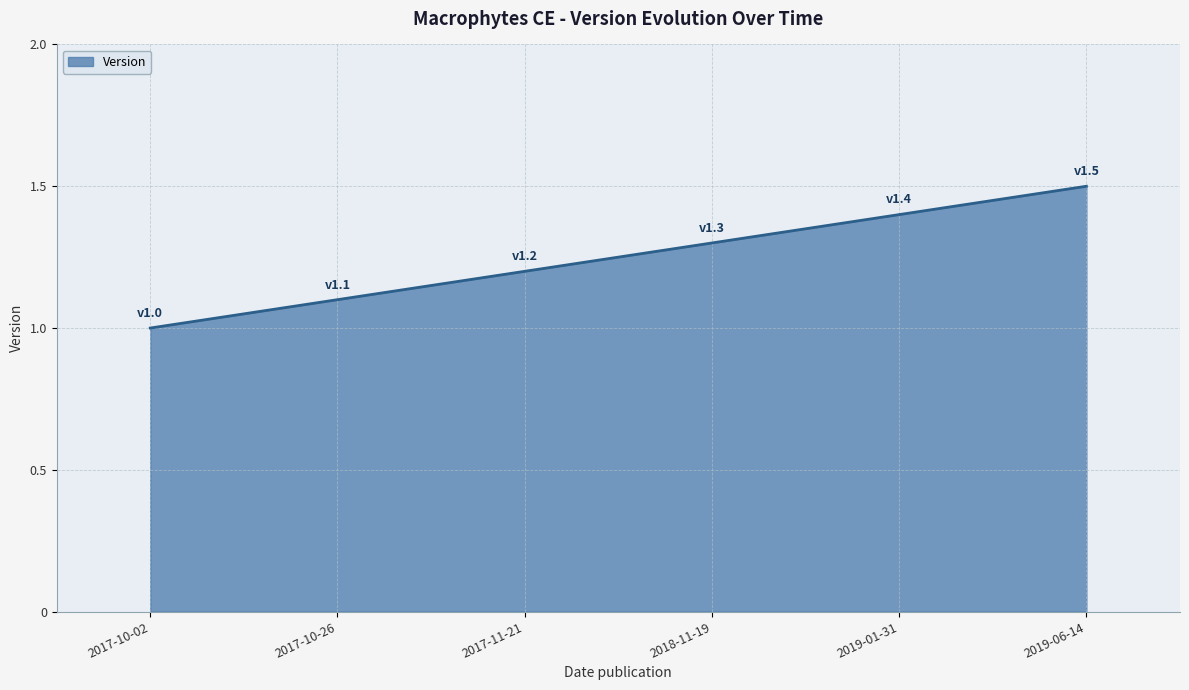

What position from the right is 2017-11-21?

4